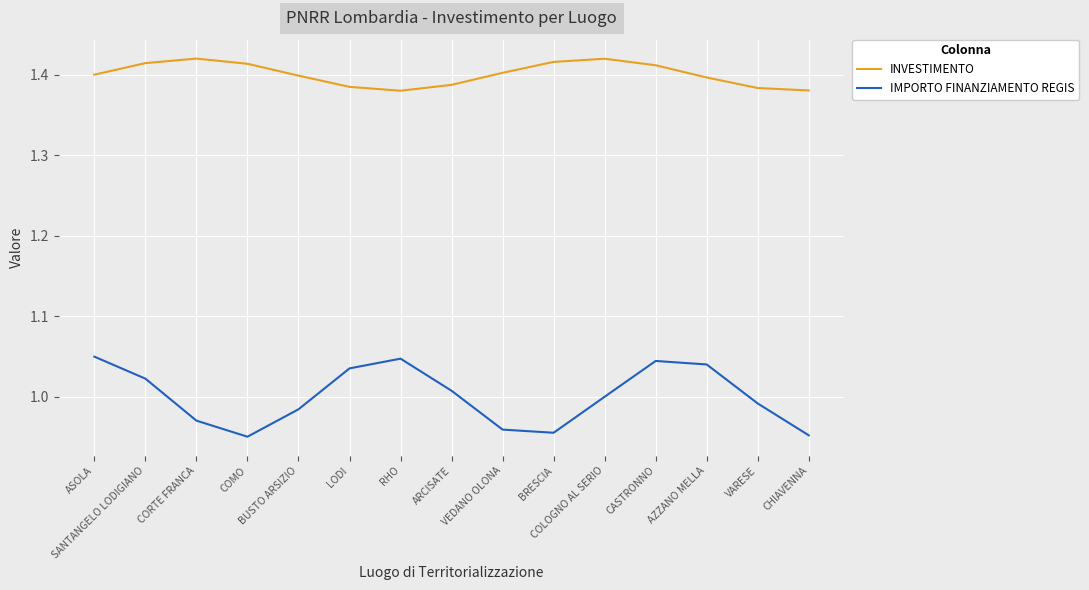

Which series has the largest range (max minus min)?

IMPORTO FINANZIAMENTO REGIS